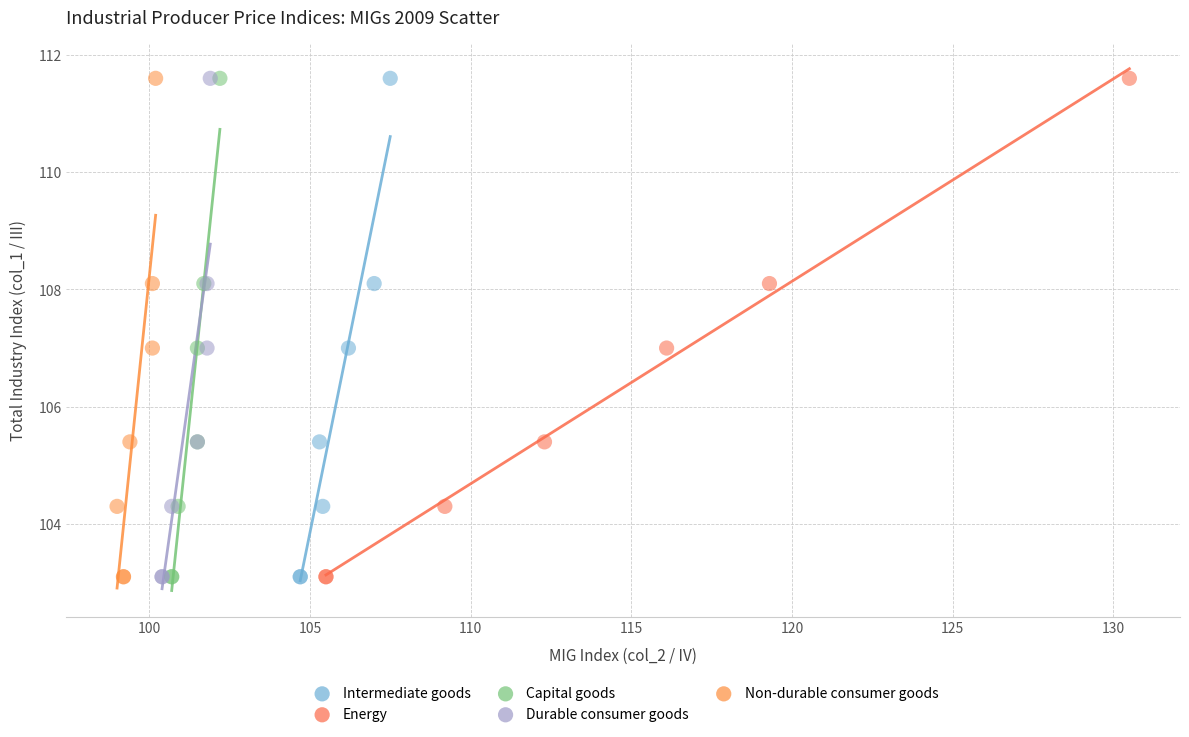

What are all the series names shown in the legend?

Intermediate goods, Energy, Capital goods, Durable consumer goods, Non-durable consumer goods